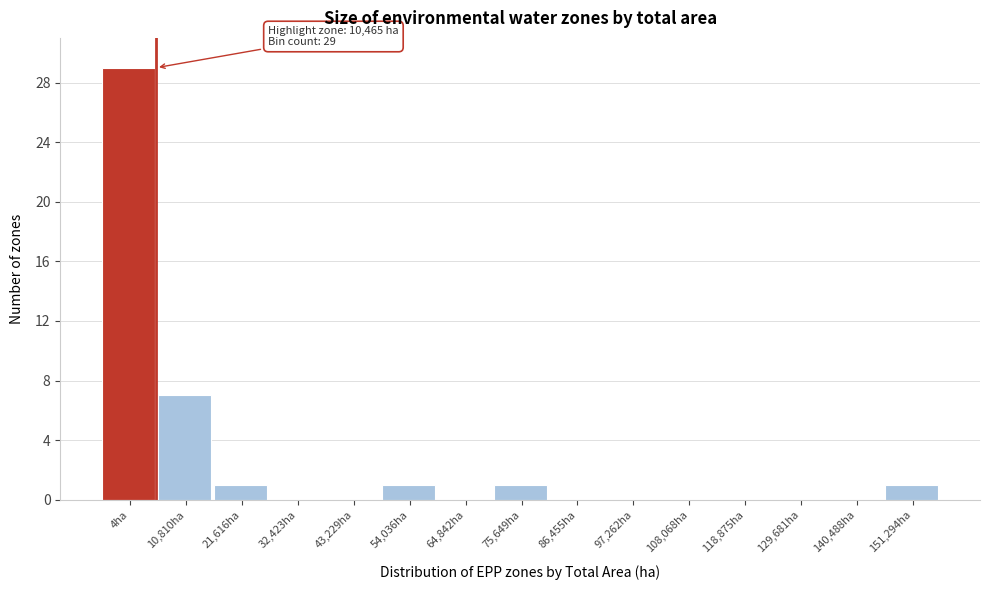

Reading left to right, transcribe all the data shown in this chart.

4ha=29	10,810ha=7	21,616ha=1	32,423ha=0	43,229ha=0	54,036ha=1	64,842ha=0	75,649ha=1	86,455ha=0	97,262ha=0	108,068ha=0	118,875ha=0	129,681ha=0	140,488ha=0	151,294ha=1